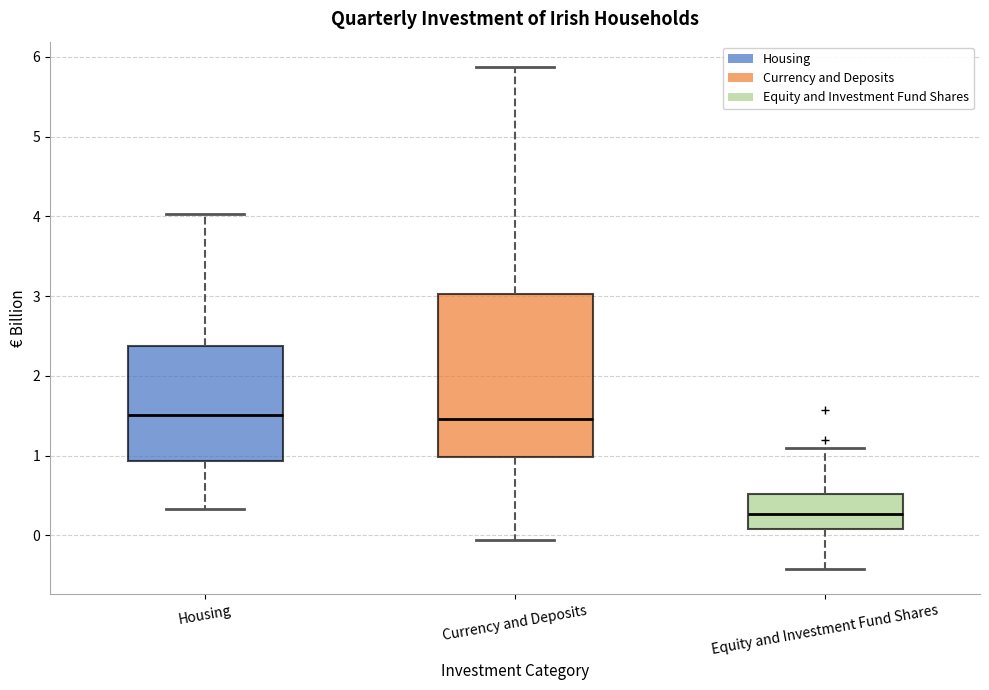

Reading left to right, transcribe this box plot: for each box, give where its median line is, the range the box spans, and where its two whiskers end, as read against the y-axis. The values are not printed on the chart, so give them approximately, as read against the axis.

Housing: median 1.5, box 0.9 to 2.4, whiskers 0.3 to 4.0
Currency and Deposits: median 1.5, box 1.0 to 3.0, whiskers -0.1 to 5.9
Equity and Investment Fund Shares: median 0.3, box 0.1 to 0.5, whiskers -0.4 to 1.1